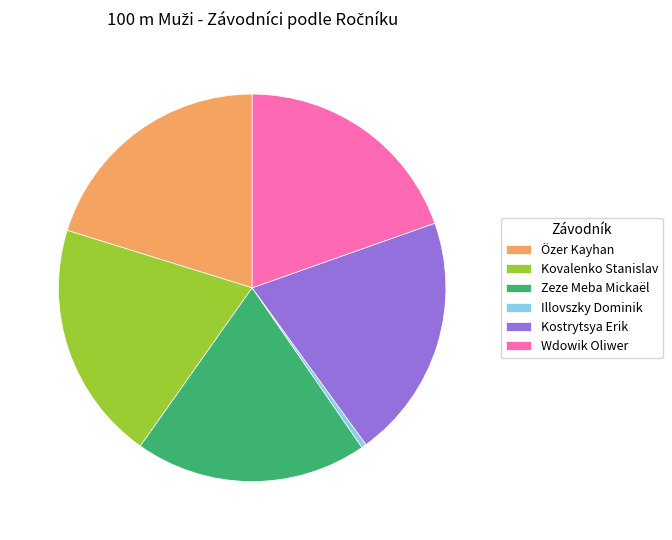

Which slice is the smallest?

Illovszky Dominik